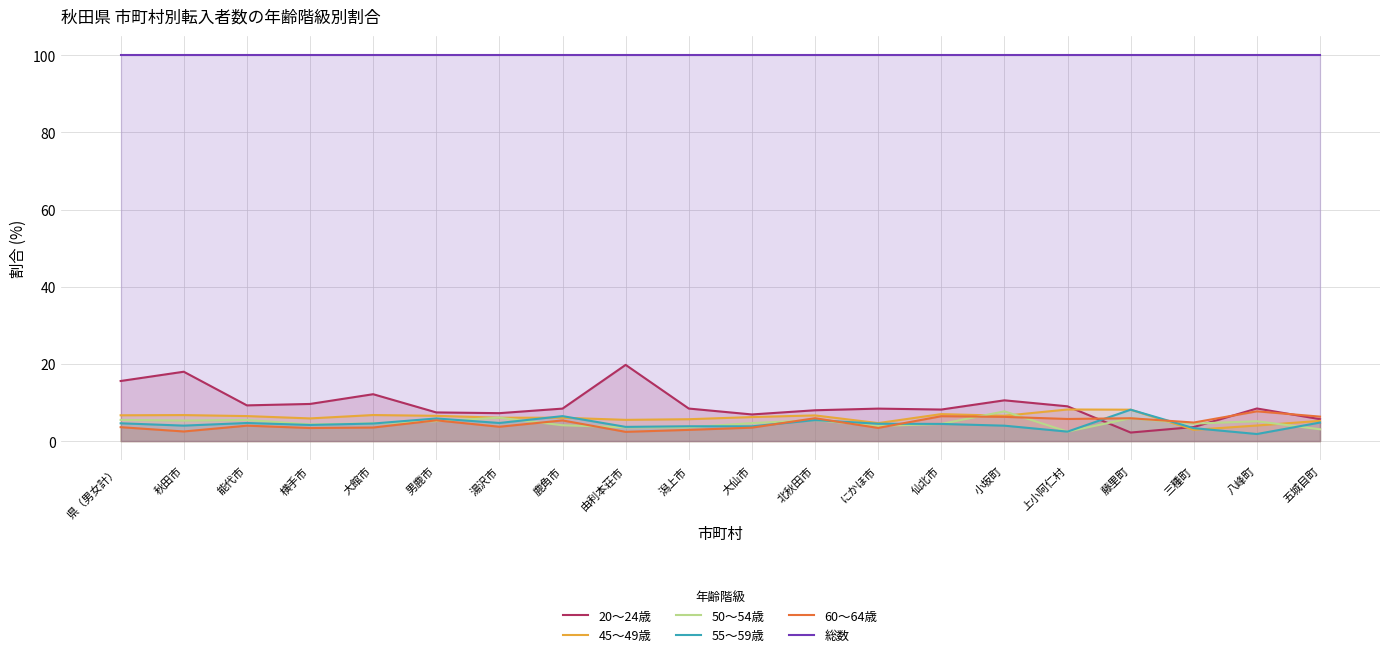

How many lines are shown in the chart?

6